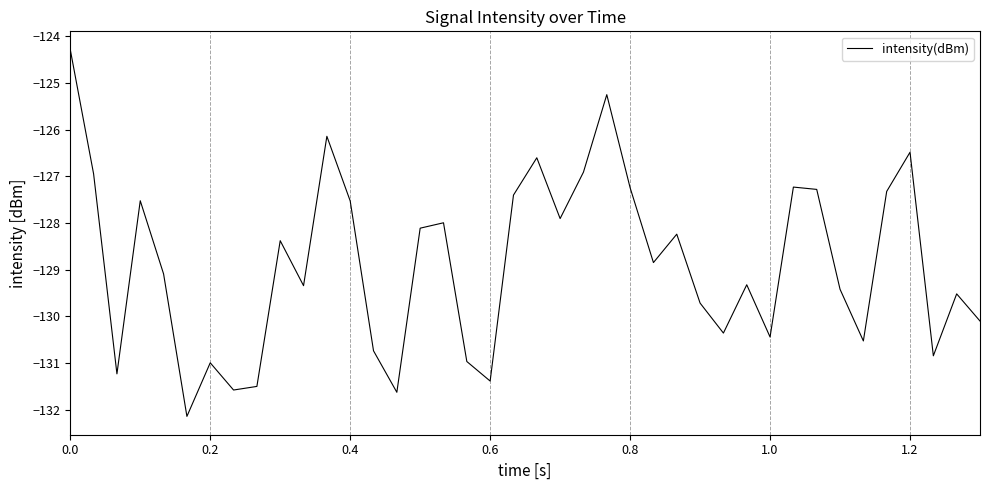

What is the smallest value displayed?

-132.1